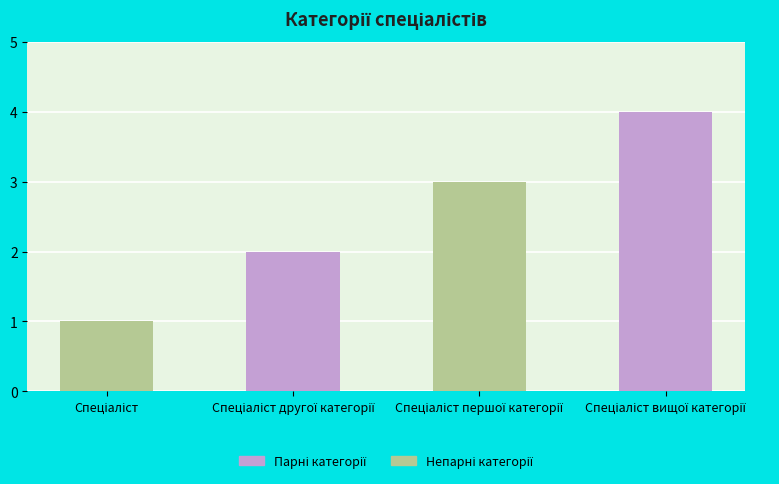

What is the smallest value displayed?

1